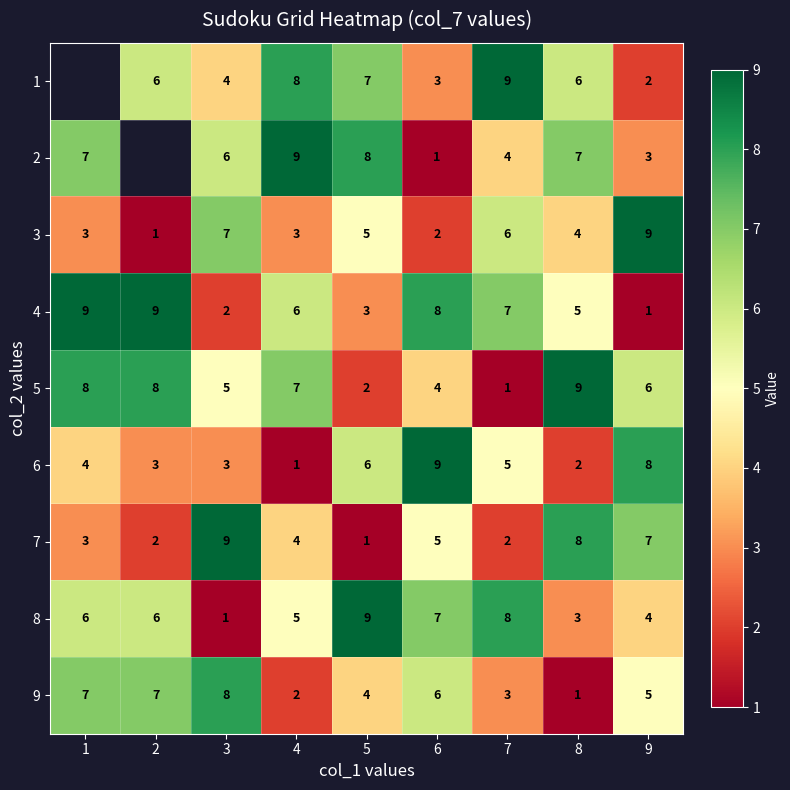

What is the difference between the second highest and minimum values in the 5 series?

7